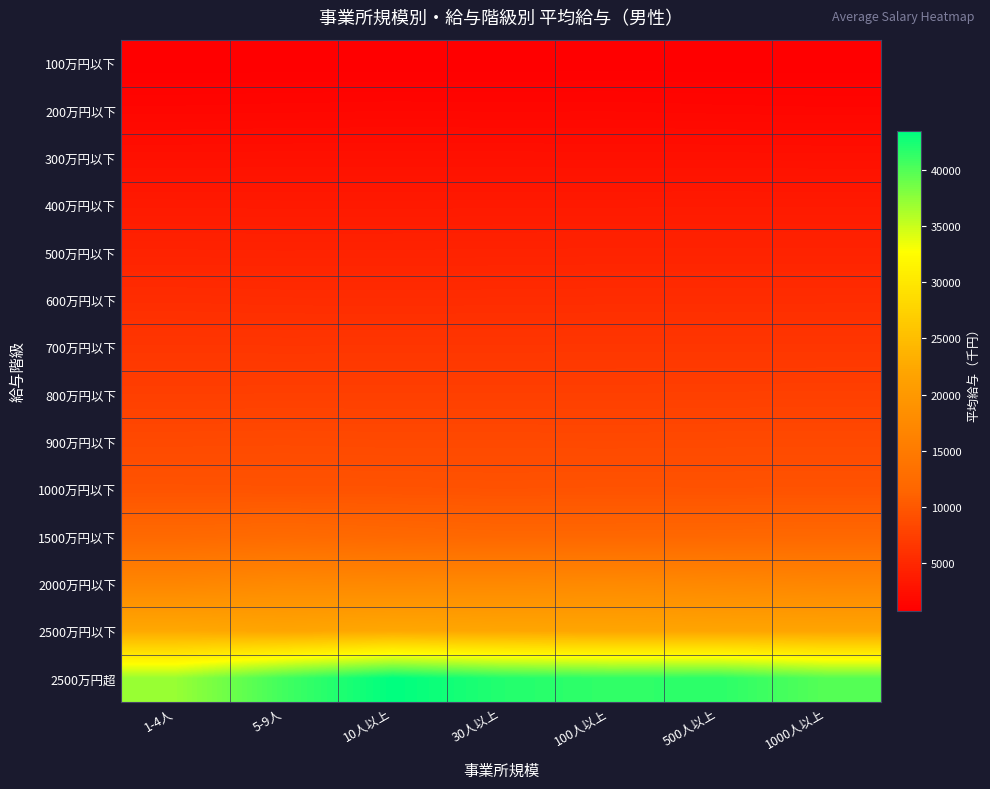

Which has a higher value, 100人以上 or 10人以上?

100人以上